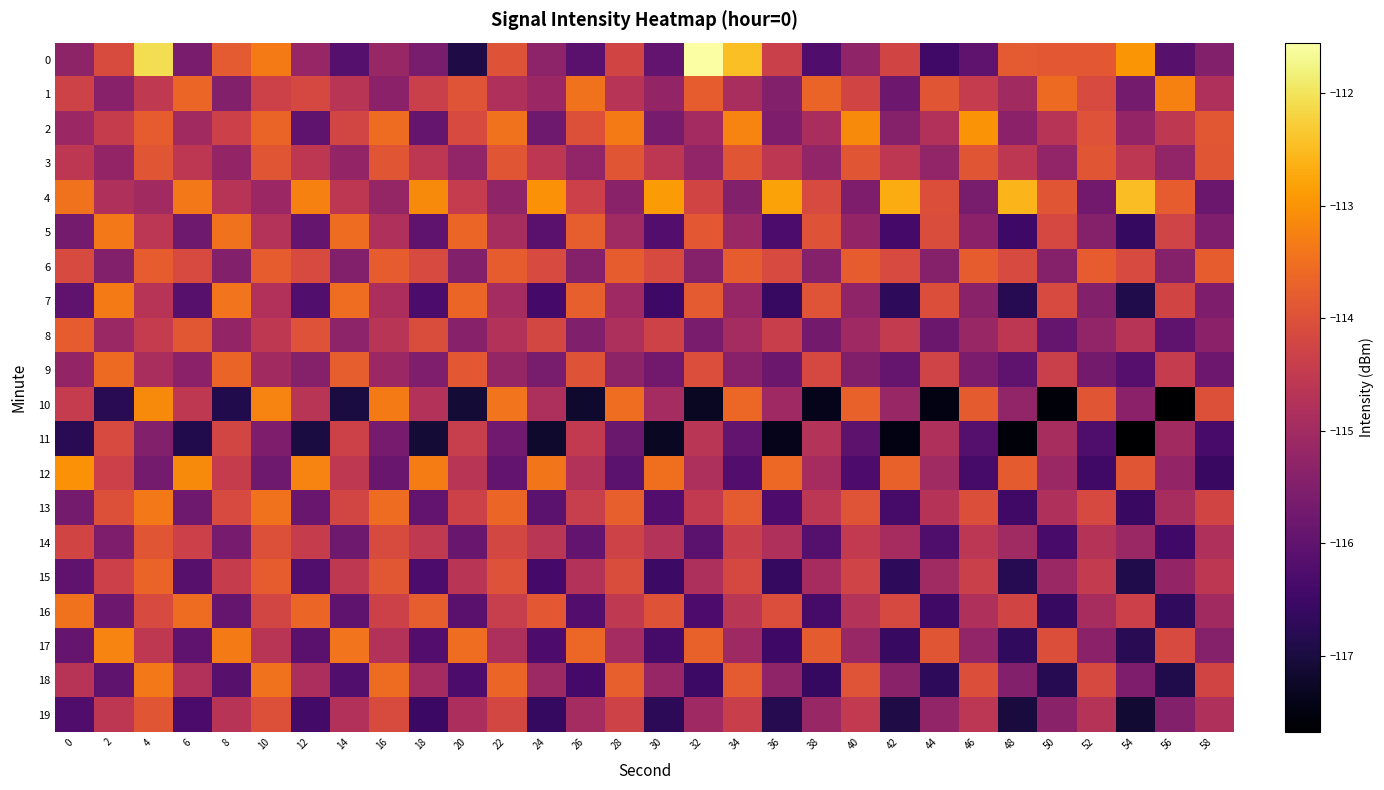

Which label corresponds to the largest value in the chart?

32